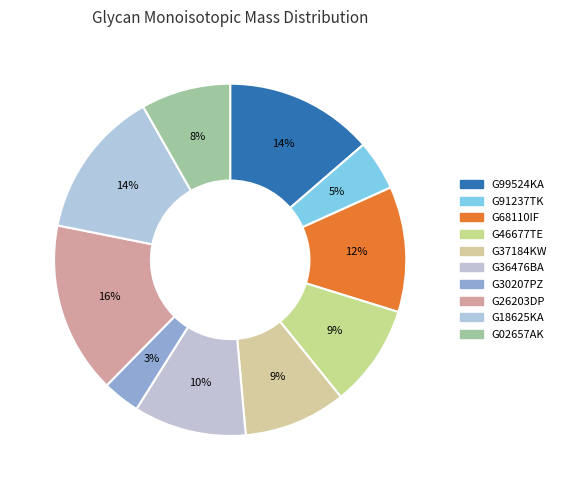

Which slice is the largest?

G26203DP